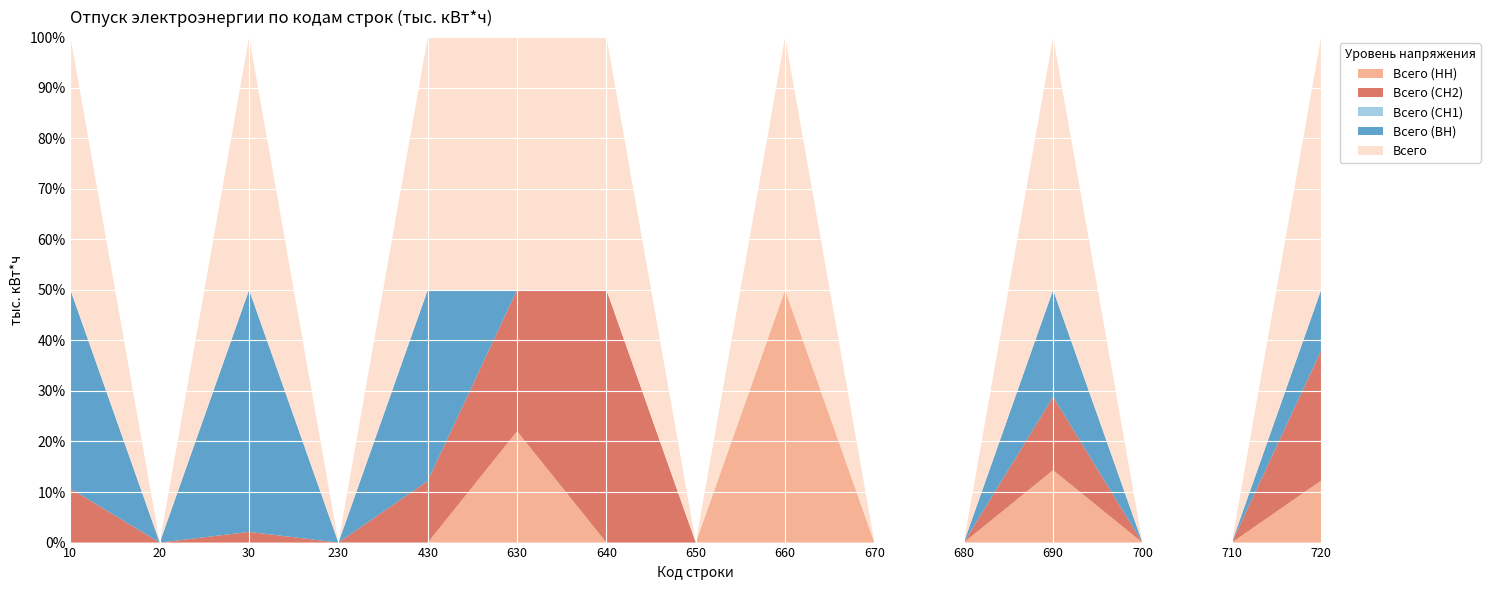

Reading left to right, what are all the values shown in this chart?

Всего (НН): 10=0.0	20=0.0	30=0.0	230=0.0	430=0.0	630=35064.0	640=0.0	650=0.0	660=35064.0	670=0.0	680=0.0	690=33158.8	700=0.0	710=0.0	720=10388.5
Всего (СН2): 10=25663.2	20=0.0	30=766.9	230=0.0	430=24896.2	630=44491.9	640=44491.9	650=0.0	660=0.0	670=0.0	680=0.0	690=33572.3	700=0.0	710=0.0	720=21761.9
Всего (СН1): 10=0.0	20=0.0	30=0.0	230=0.0	430=0.0	630=0.0	640=0.0	650=0.0	660=0.0	670=0.0	680=0.0	690=0.0	700=0.0	710=0.0	720=0.0
Всего (ВН): 10=94350.7	20=0.0	30=17341.9	230=0.0	430=77008.9	630=0.0	640=0.0	650=0.0	660=0.0	670=0.0	680=0.0	690=48967.0	700=0.0	710=0.0	720=10176.6
Всего: 10=120013.9	20=0.0	30=18108.8	230=0.0	430=101905.1	630=79555.9	640=44491.9	650=0.0	660=35064.0	670=0.0	680=0.0	690=115698.1	700=0.0	710=0.0	720=42327.0